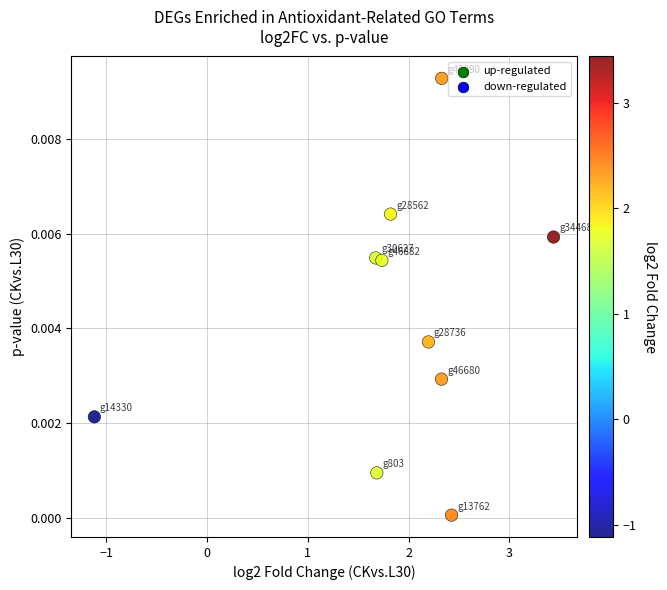

What is the range of X values (max minus min)?

4.6